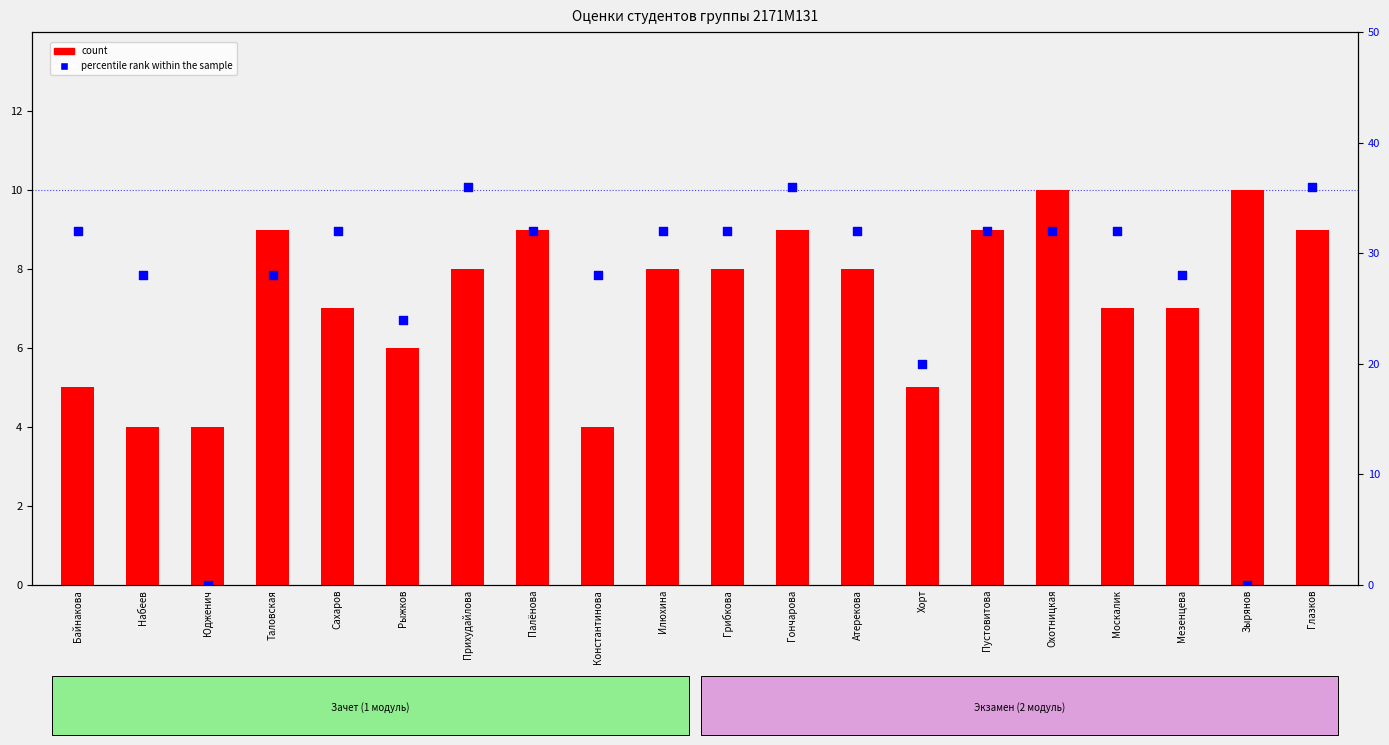

Which series reaches the minimum Y coordinate?

percentile rank within the sample